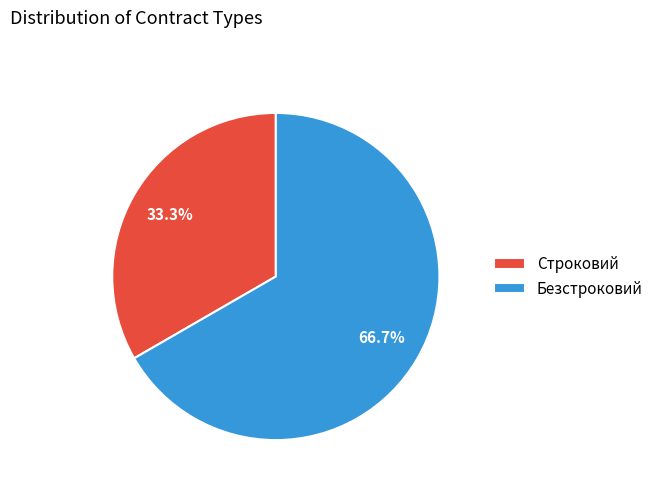

What portion of the pie excludes Строковий?

66.7%